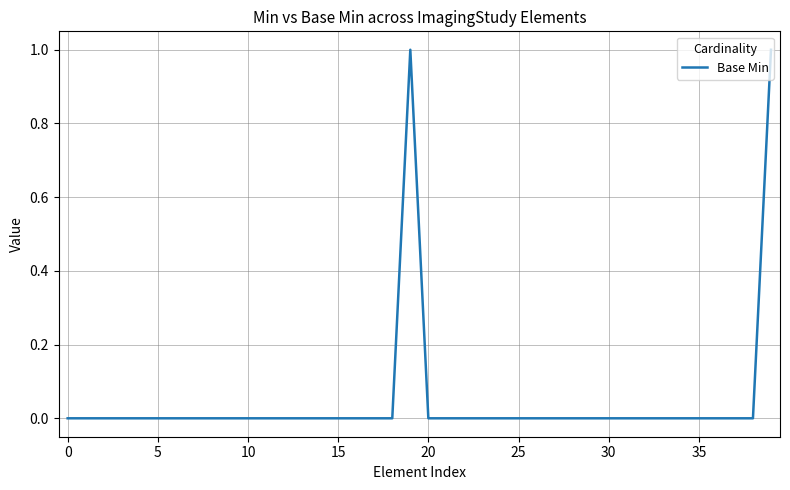

True or false: the data has more than 2 interior local peaks.

False